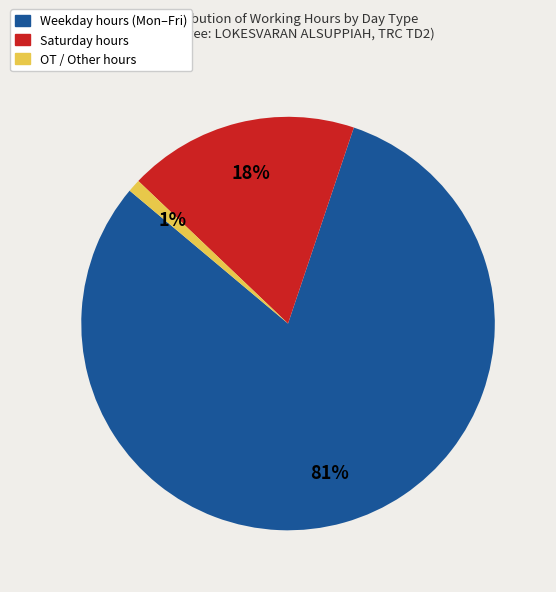

To the nearest percent, what is the difference between the largest and smallest slice percentages?

80%